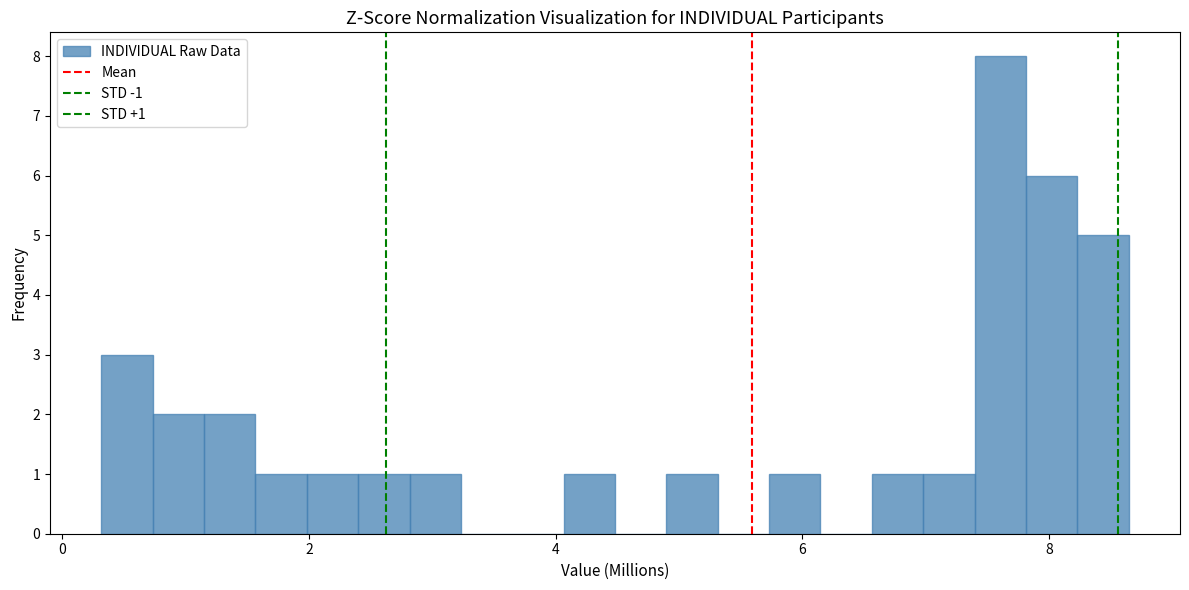

Read against the x-axis, roughly where is the centre of the tallest bar?

7.6